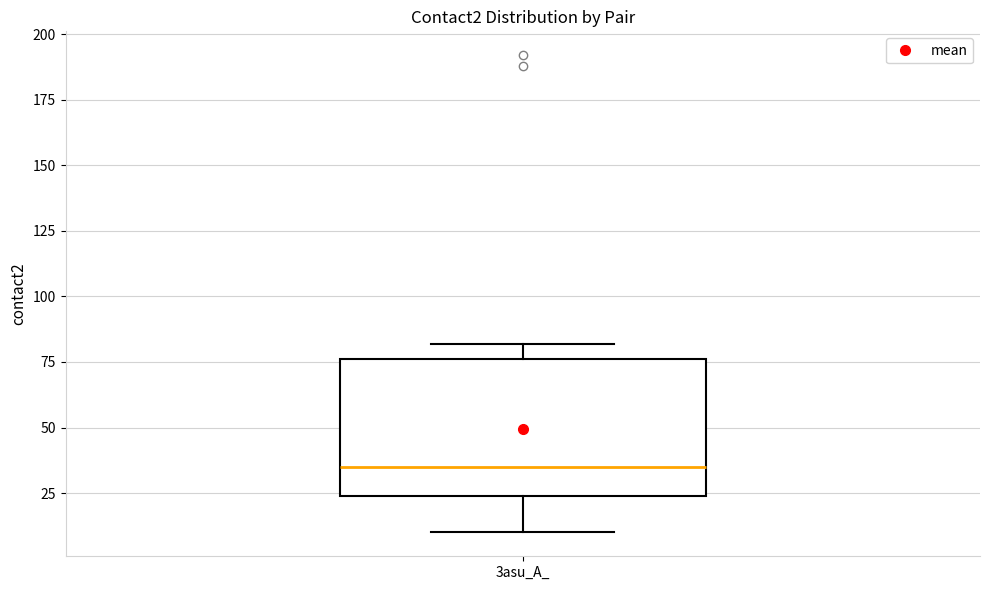

Transcribe this box plot: give where the median line is, the range the box spans, and where the two whiskers end, as read against the y-axis. The values are not printed on the chart, so give them approximately, as read against the axis.

median 35, box 25 to 75, whiskers 10 to 80